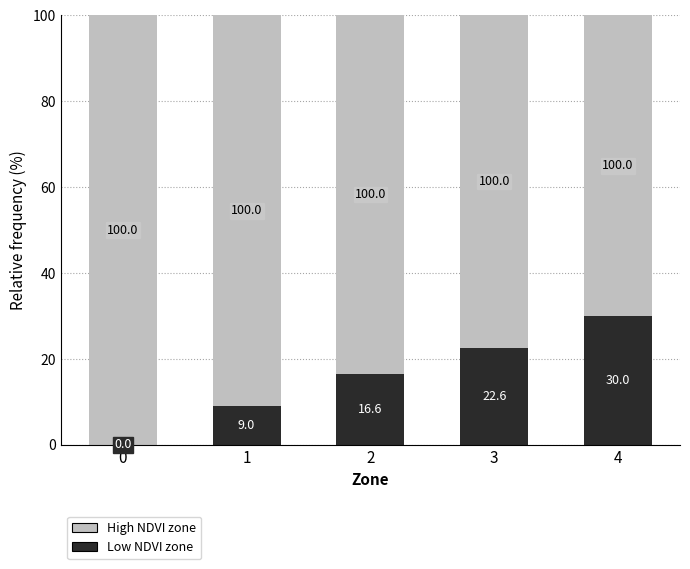

What is the total value across all series at 2?

100.0